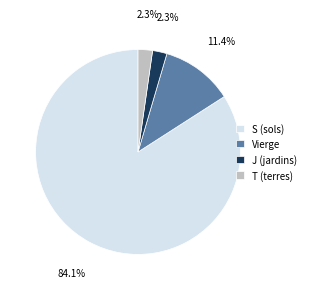

Which slice is the largest?

S (sols)